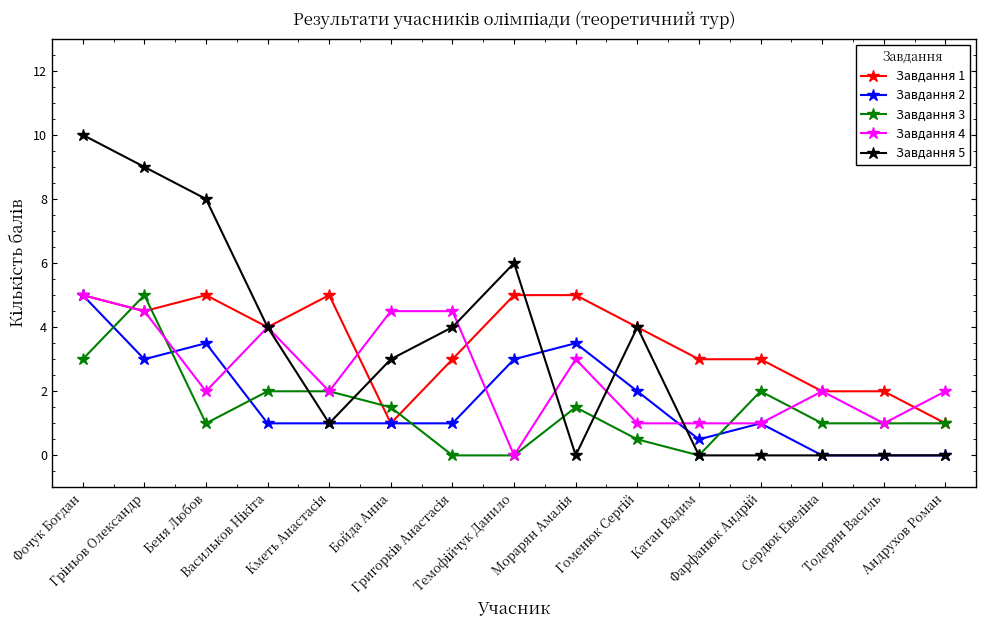

Where does the Завдання 4 series first go above 2?

Фочук Богдан